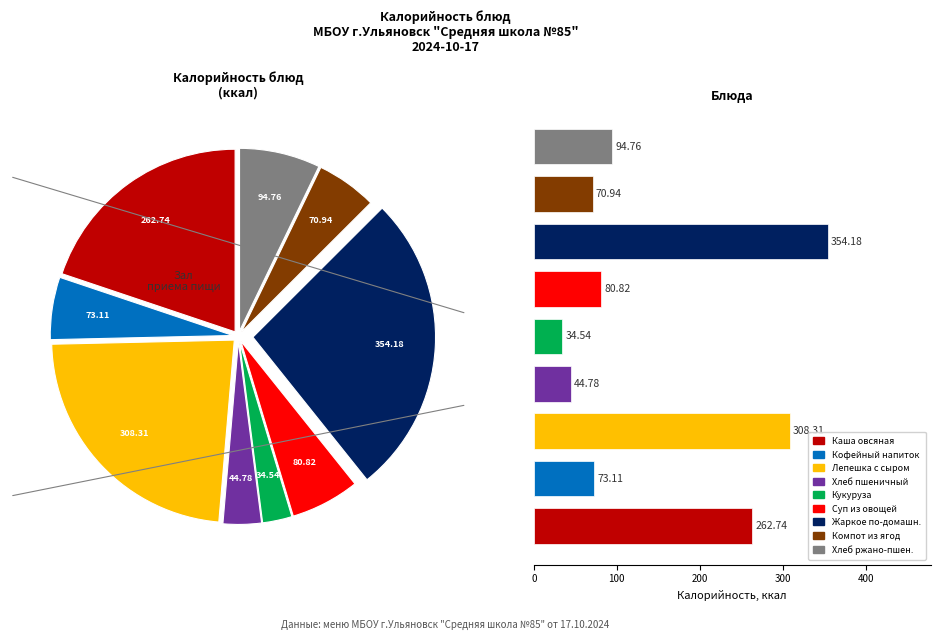

True or false: Хлеб ржано-пшеничный accounts for 17% of the total.

False